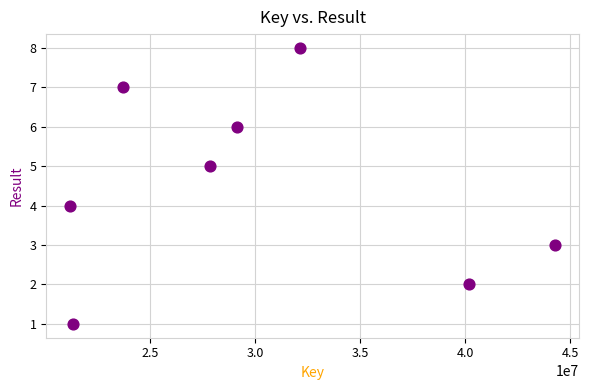

What is the range of X values (max minus min)?

23044173